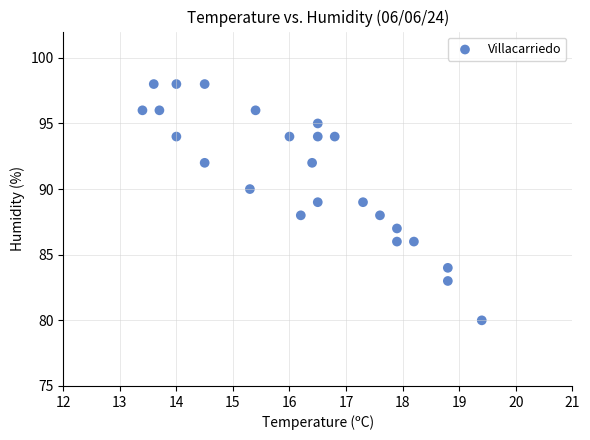

What is the range of Y values (max minus min)?

18